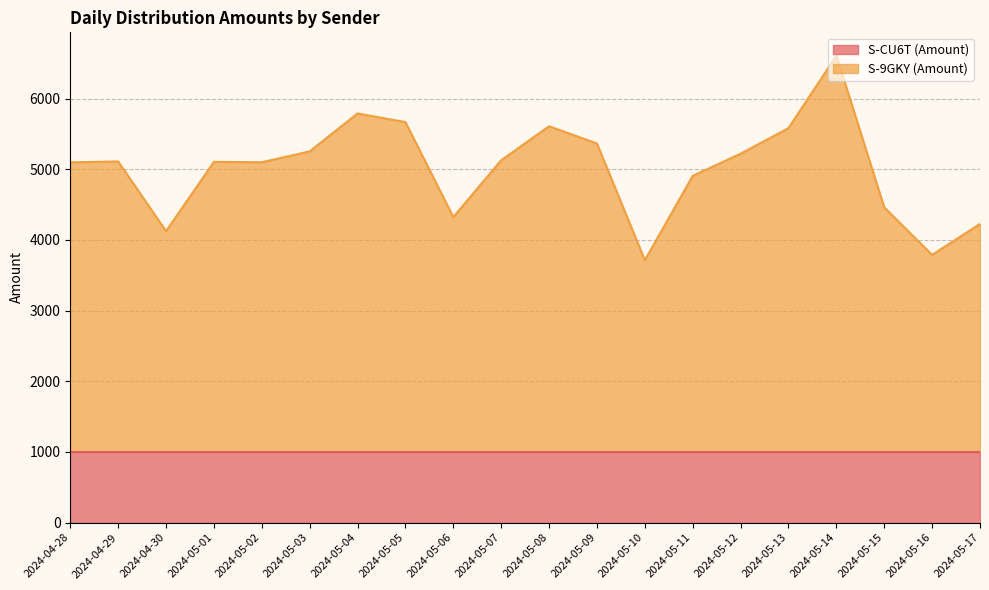

What is the average value of the S-CU6T (Amount) series?

1000.0